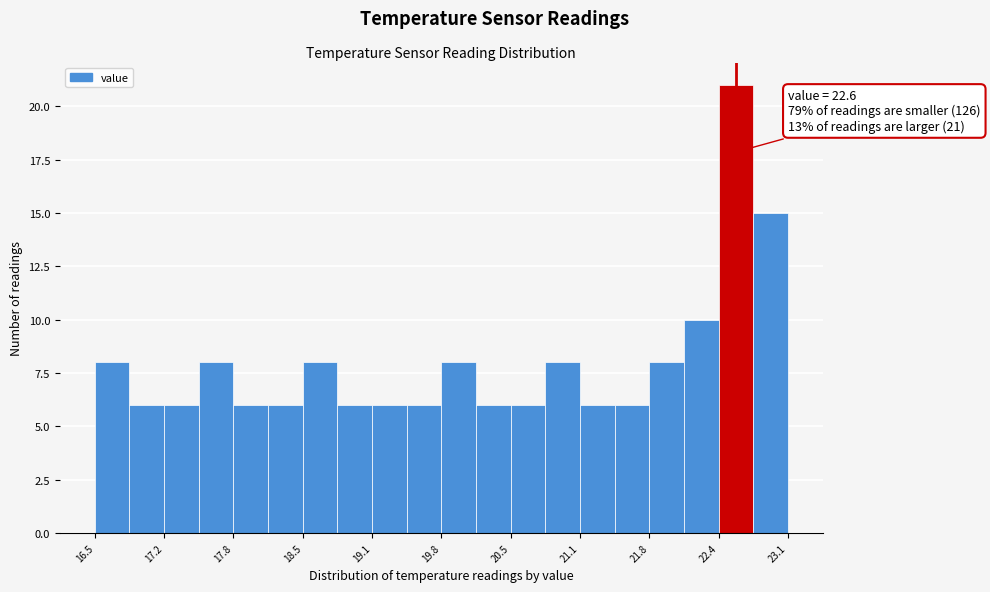

Read against the x-axis, roughly where is the centre of the tallest bar?

22.6